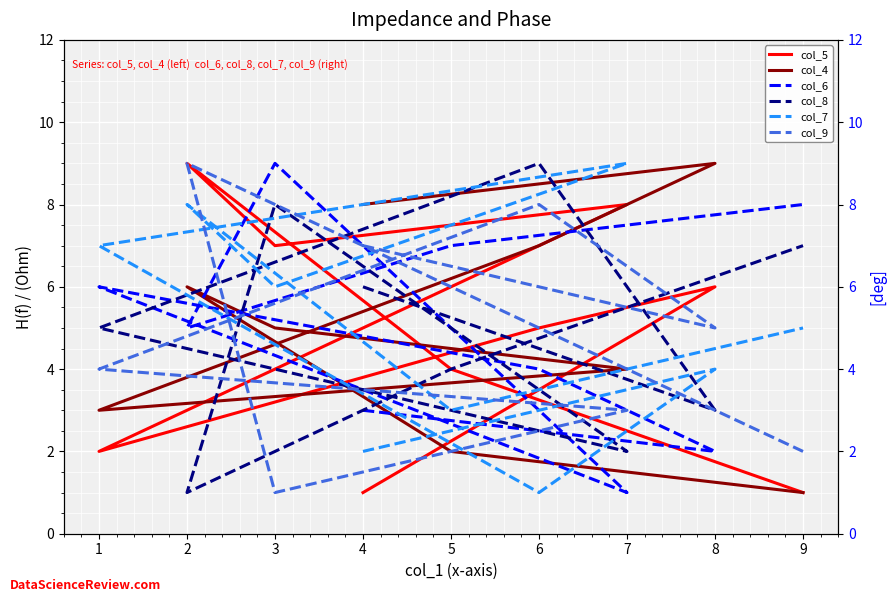

In col_5, how many points are higher than both neighbors (excluding endpoints)?

3